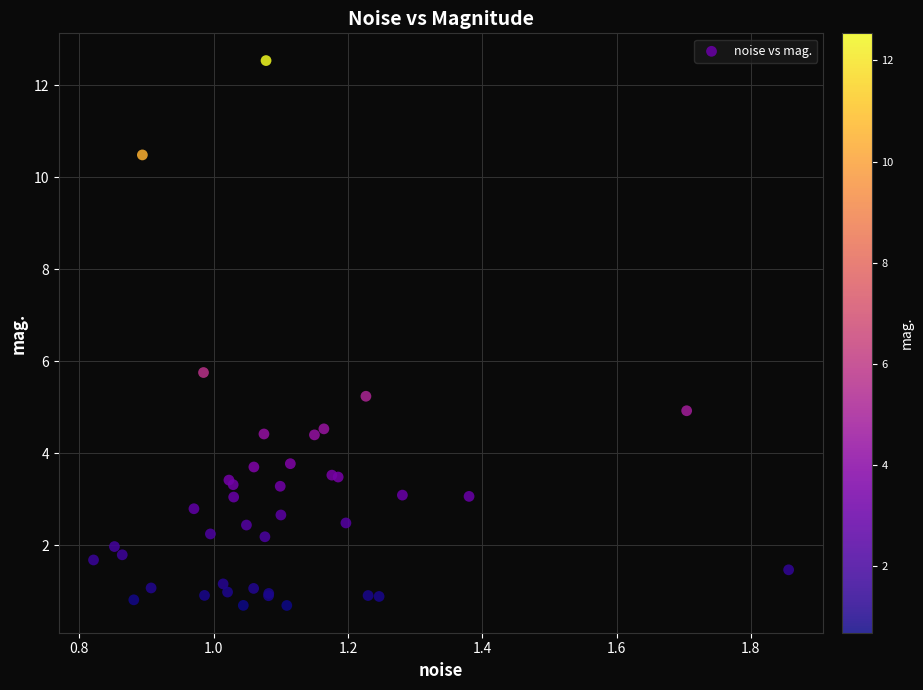

What Y value in the scatter plot is closest to 6?

5.8